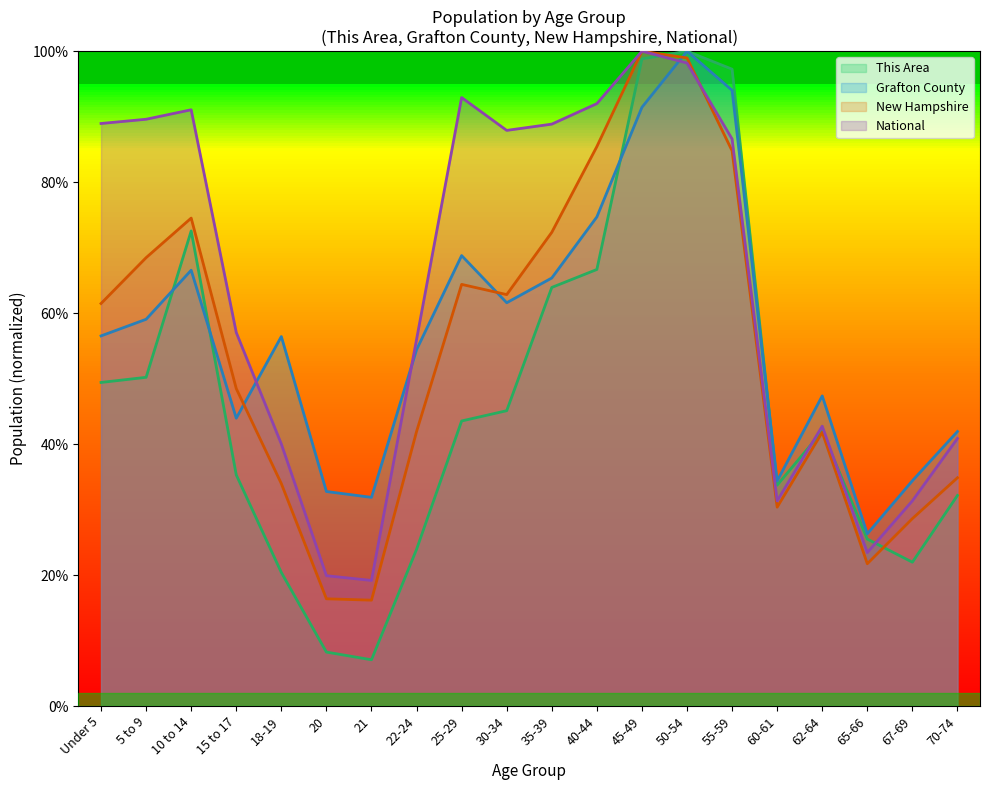

What is the total value across all series at 60-61?

1.3